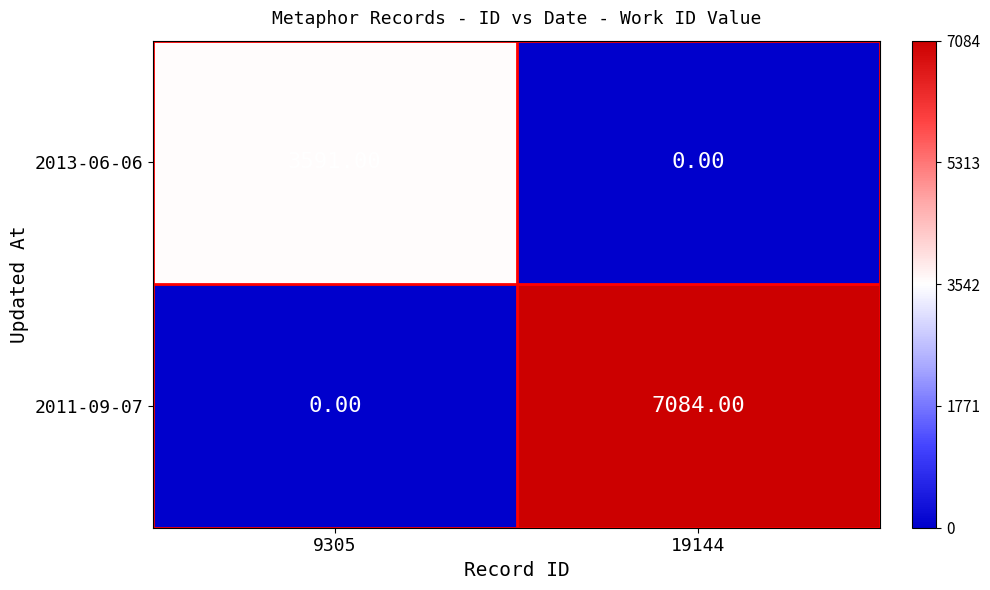

At which category is the sum across all series the highest?

19144